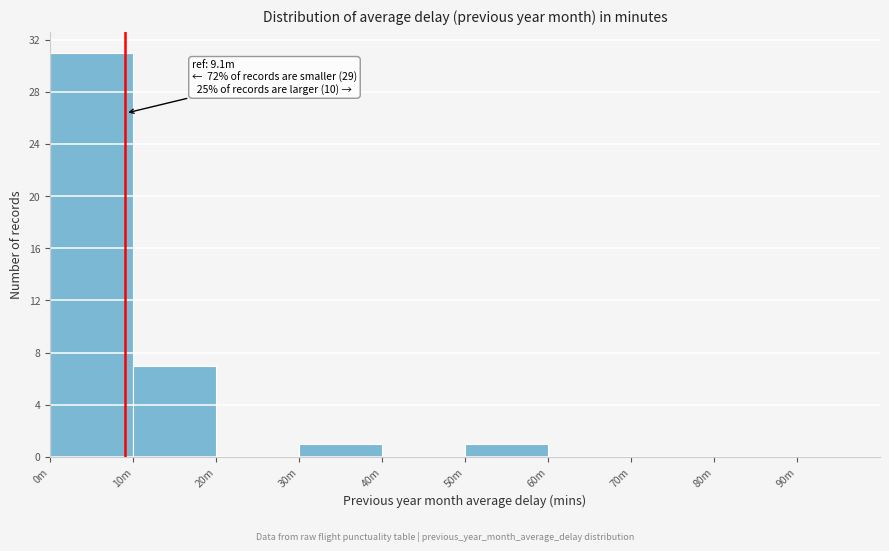

Reading left to right, extract all data points from this chart.

0m=31	10m=7	20m=0	30m=1	40m=0	50m=1	60m=0	70m=0	80m=0	90m=0